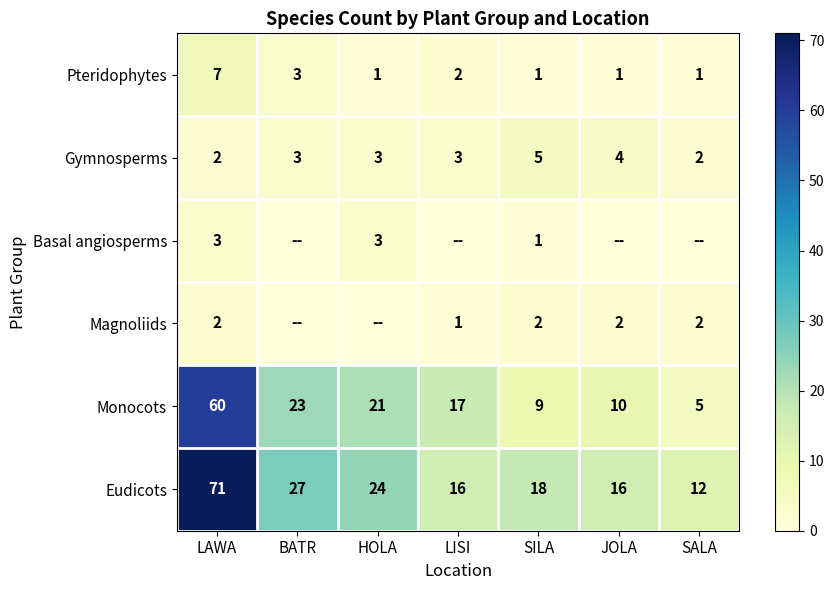

What is the difference between the maximum and minimum values in the Gymnosperms series?

3